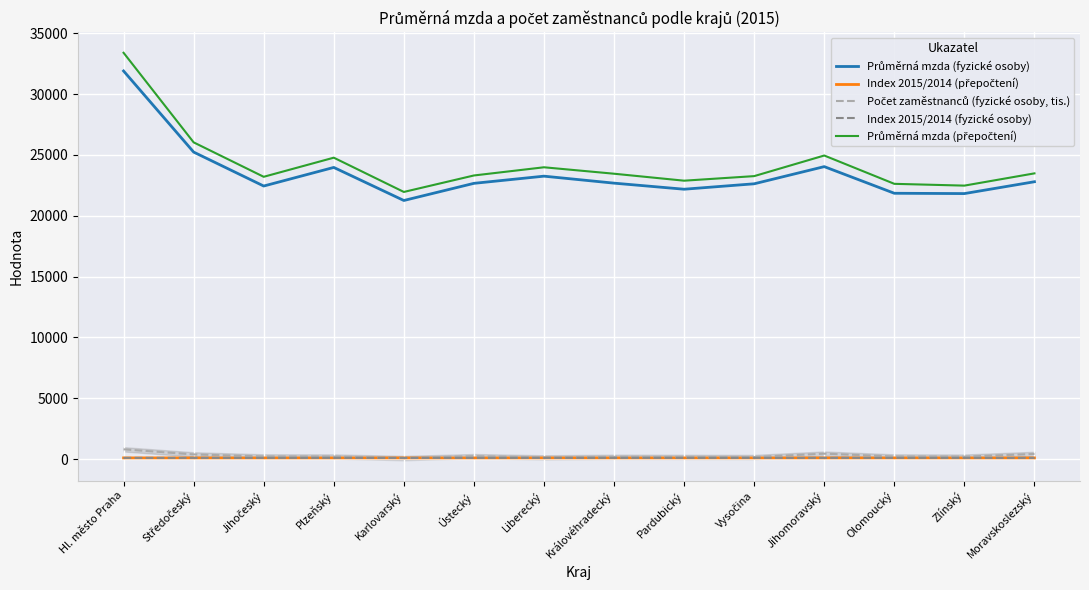

In Průměrná mzda (fyzické osoby), how many points are lower than both neighbors (excluding endpoints)?

4